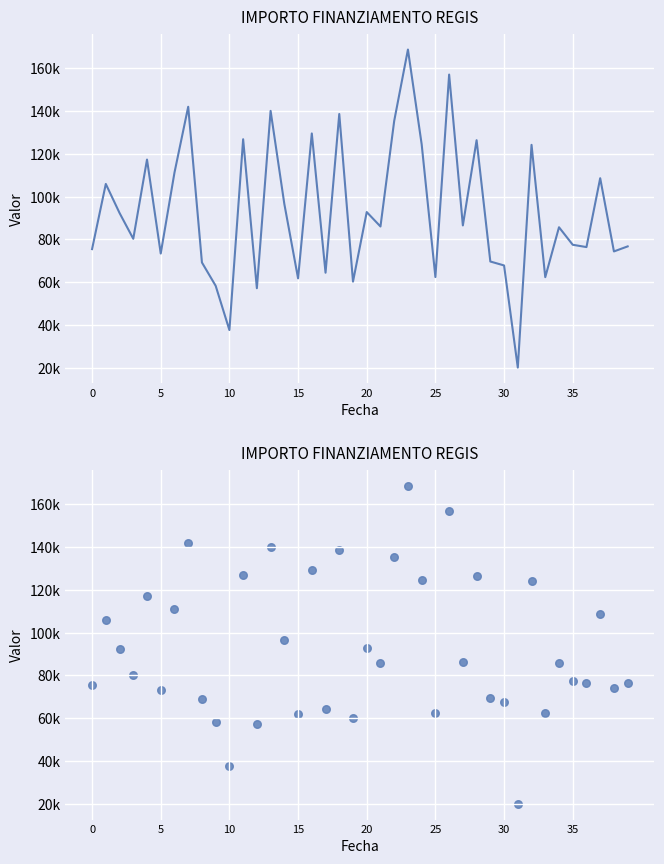

Between 26 and 34, which is larger?

26